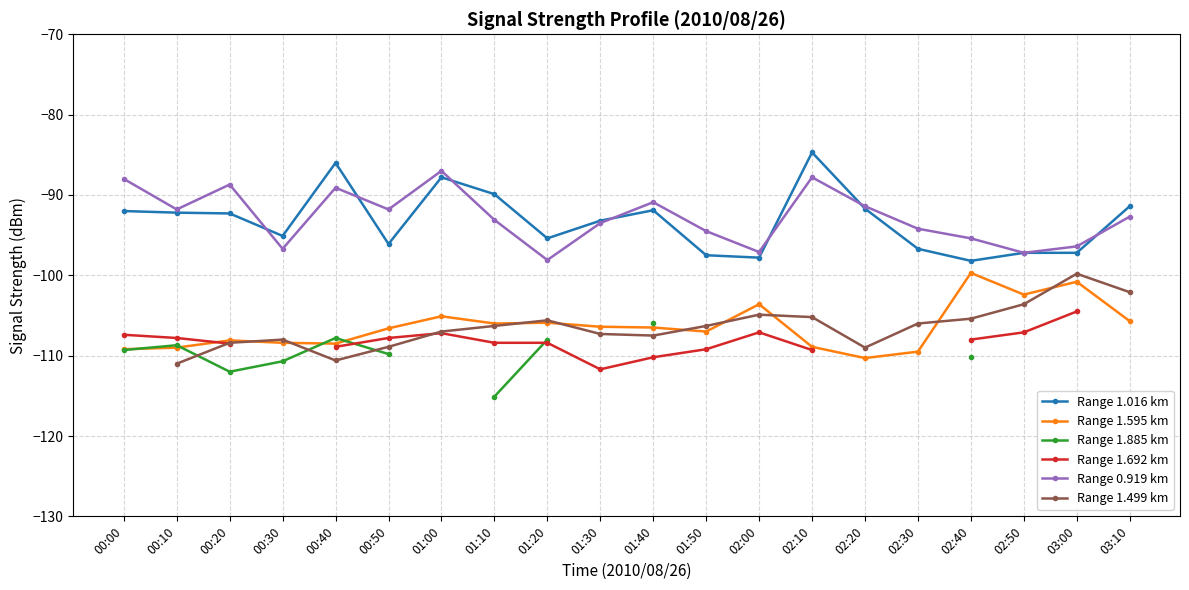

True or false: Range 1.885 km and Range 0.919 km cross at least once.

False